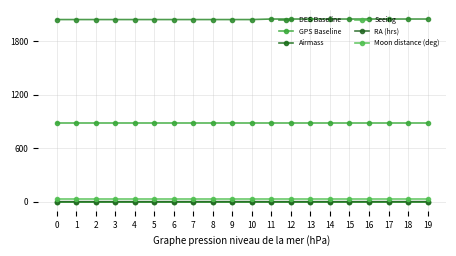

What is the difference between the highest and lowest values at 3?

2044.8